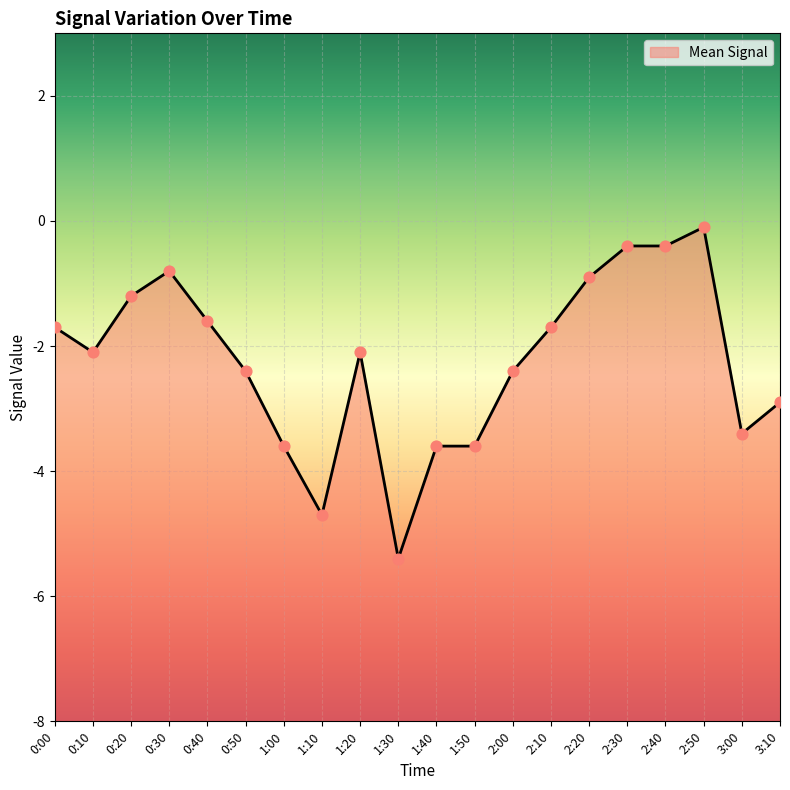

What is the change in value from 0:30 to 1:30?

-4.6